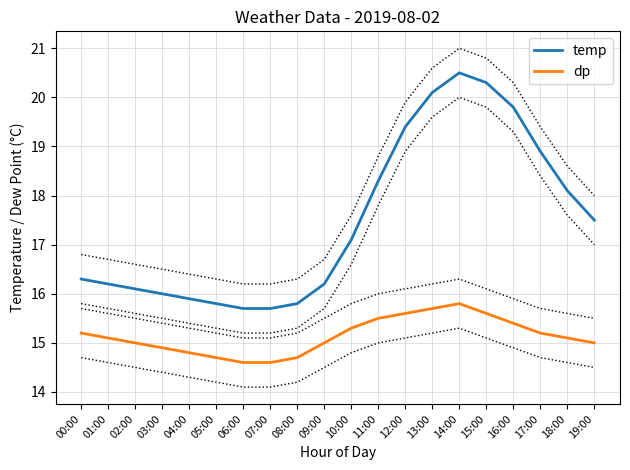

Which has a higher value, 02:00 or 12:00?

12:00